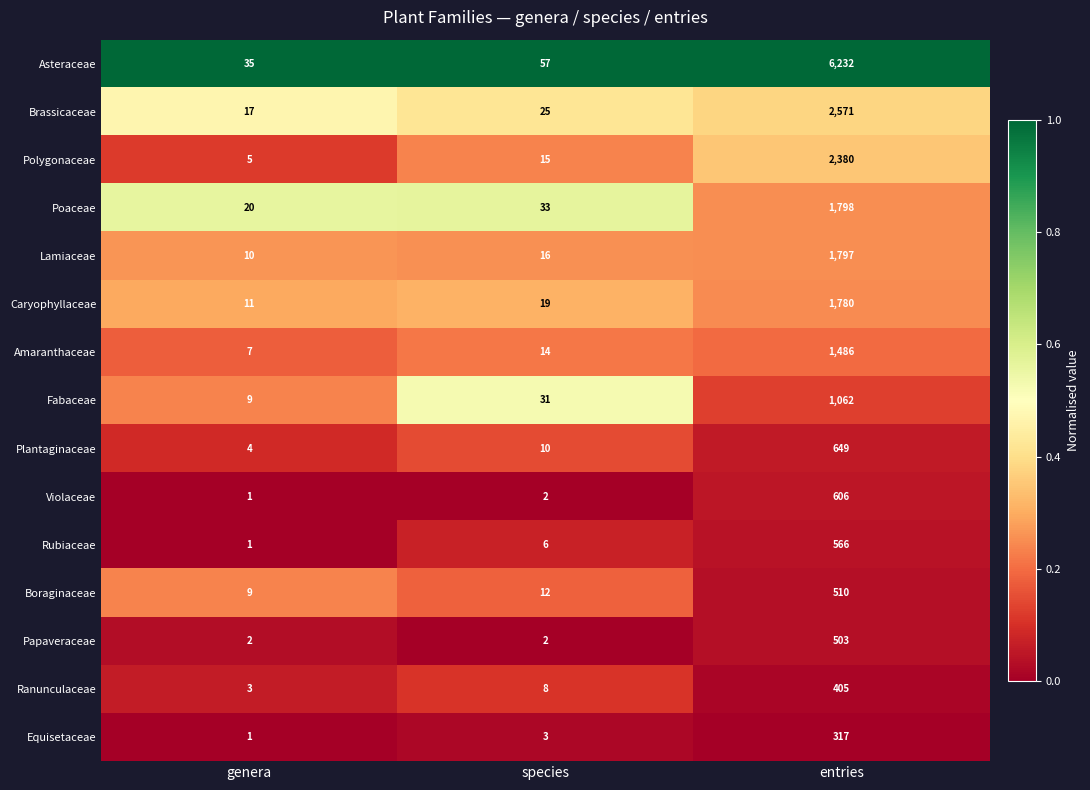

Where is Violaceae nearest to the value 303?

species